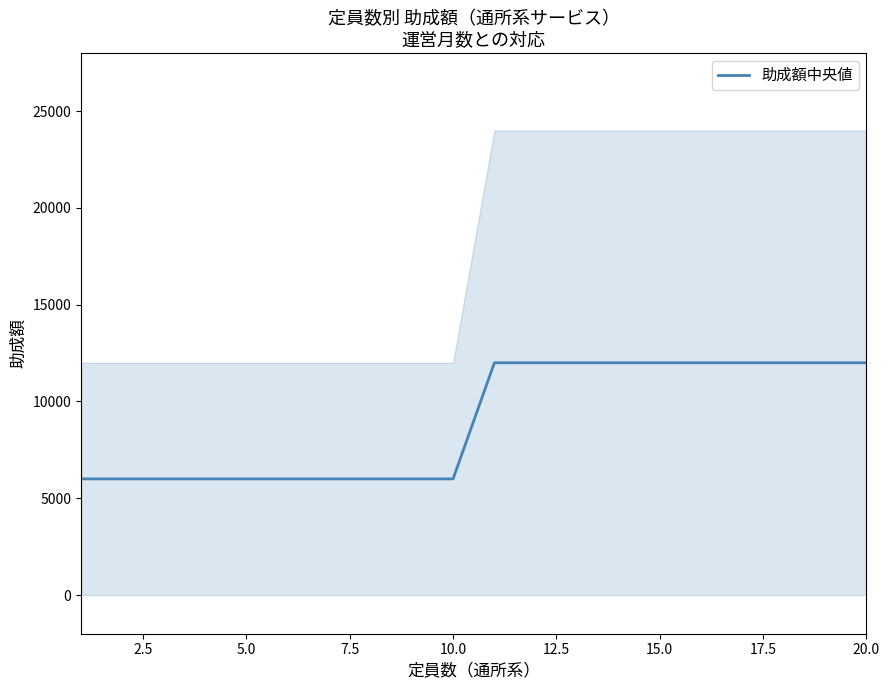

What is the minimum value for 助成額中央値?

6000